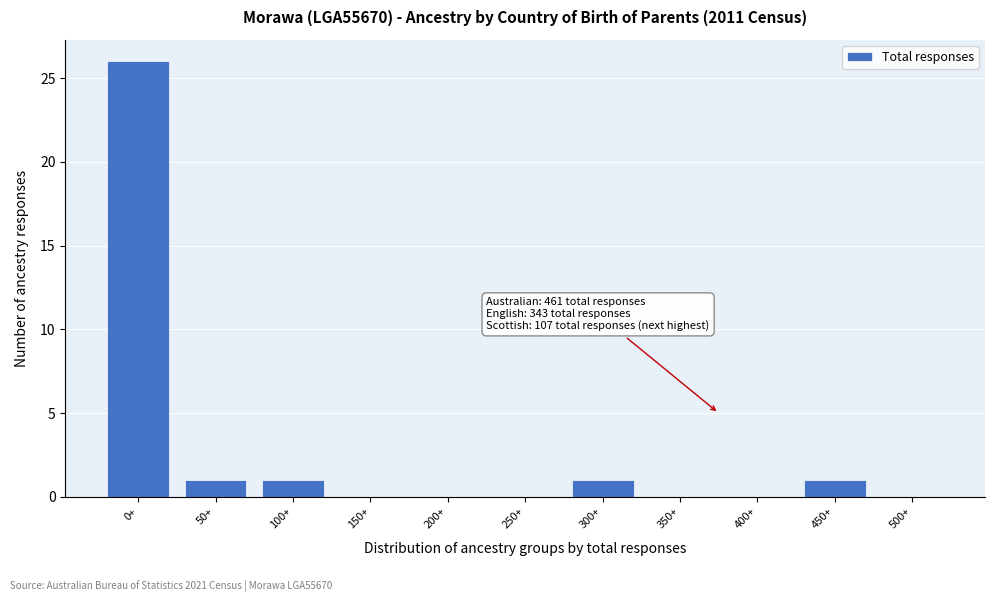

Reading left to right, list all the values displayed in this chart.

0+=26	50+=1	100+=1	150+=0	200+=0	250+=0	300+=1	350+=0	400+=0	450+=1	500+=0